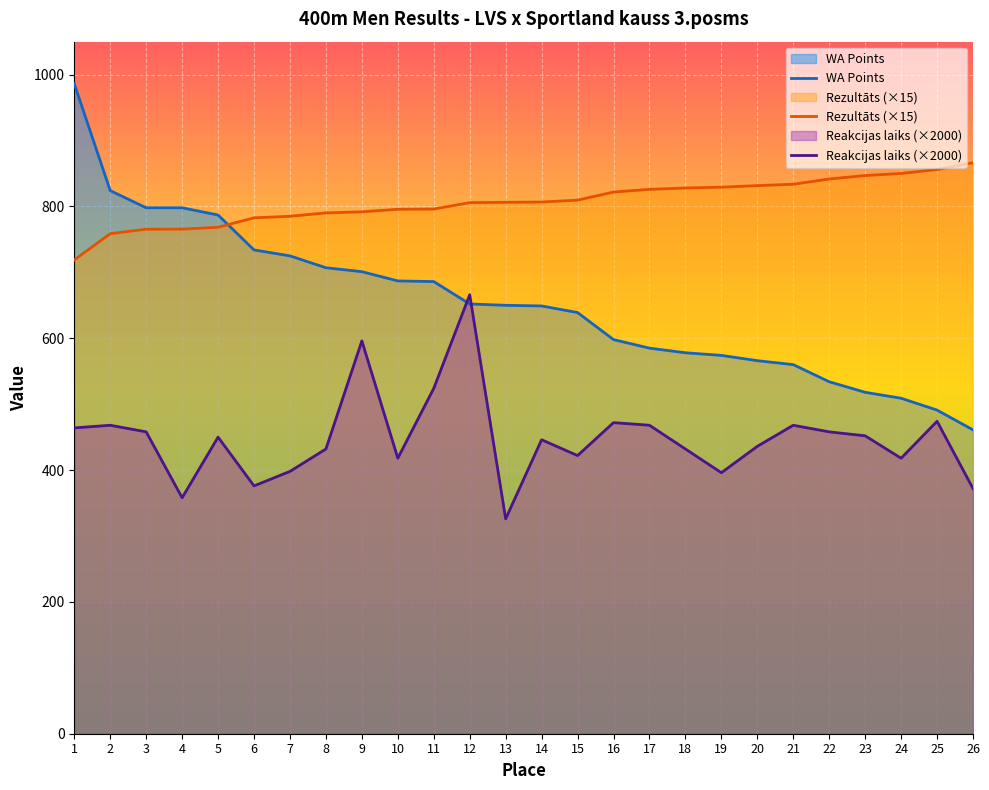

What is the maximum value shown in the chart?

986.0